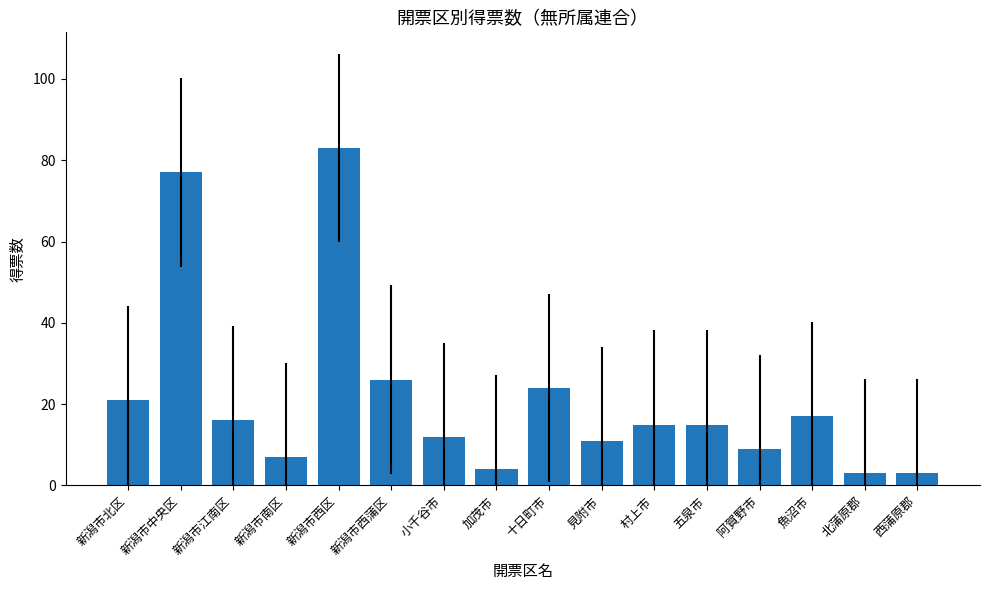

What is the difference between the maximum and second lowest values?

80.0